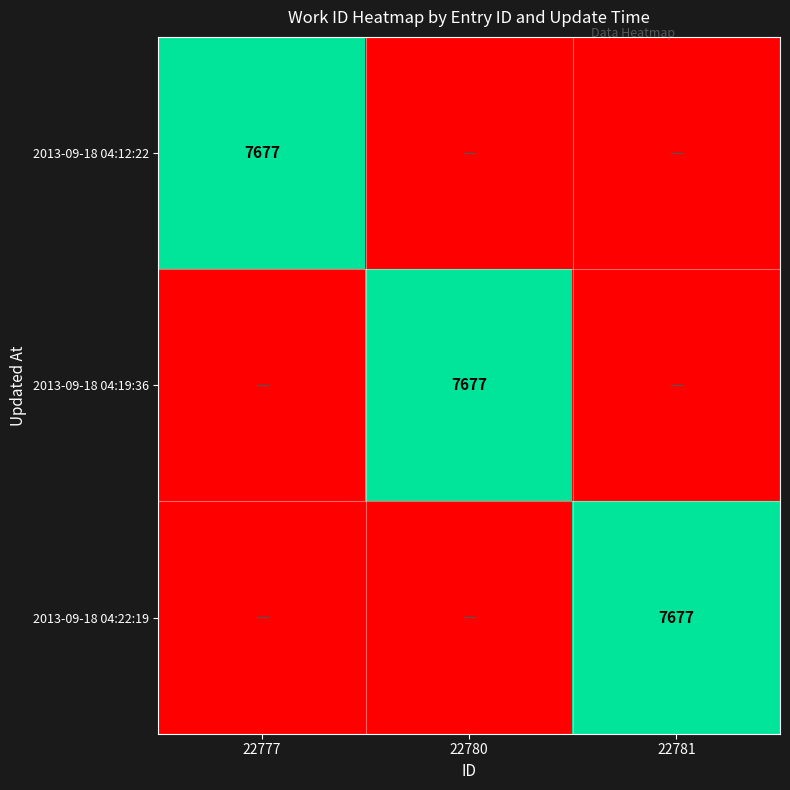

True or false: 2013-09-18 04:22:19 has a value of 7677 at 22781.

True